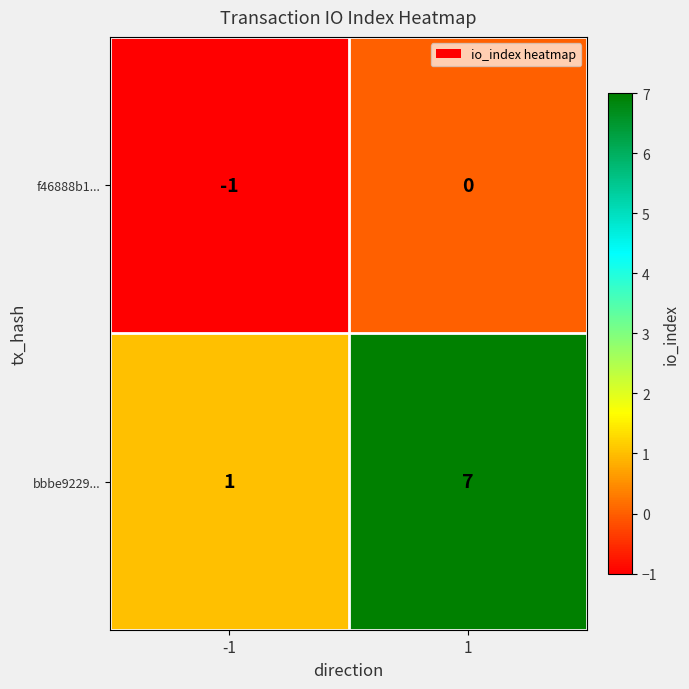

Reading left to right, list all the values displayed in this chart.

f46888b1...: -1=-1	1=0
bbbe9229...: -1=1	1=7